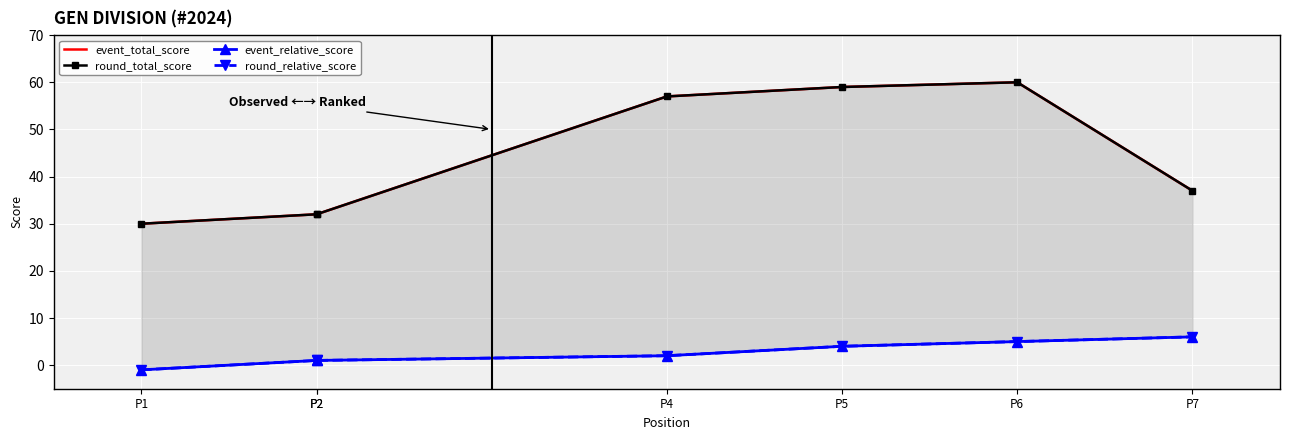

At which label is event_total_score closest to 45?

P7